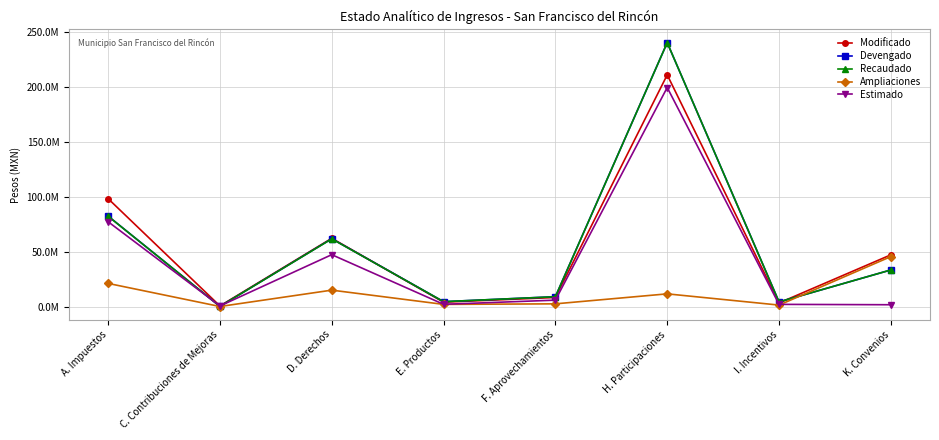

At which category does Recaudado reach its first local peak?

D. Derechos